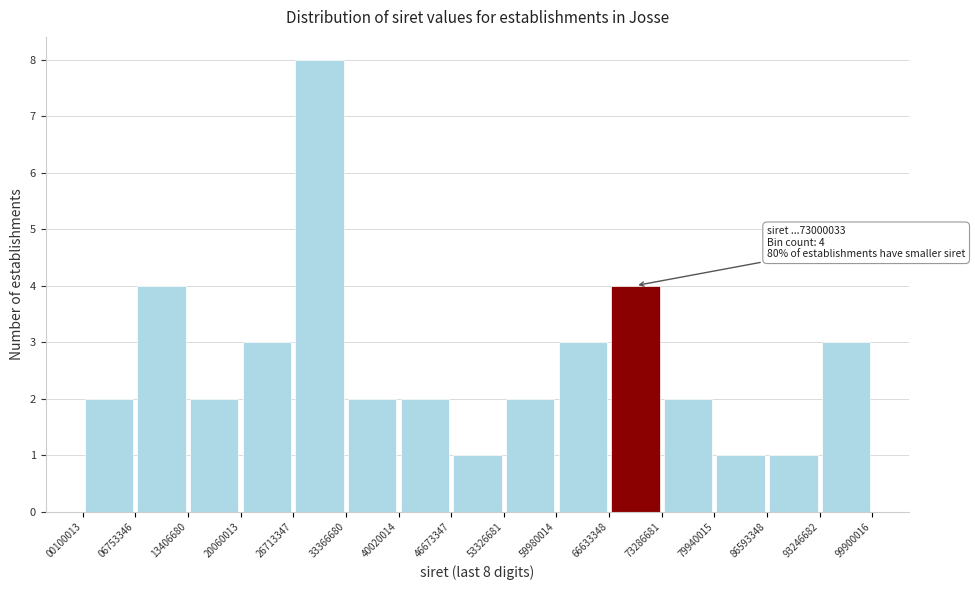

Which range on the x-axis has the tallest bar?

26713347 to 33366680